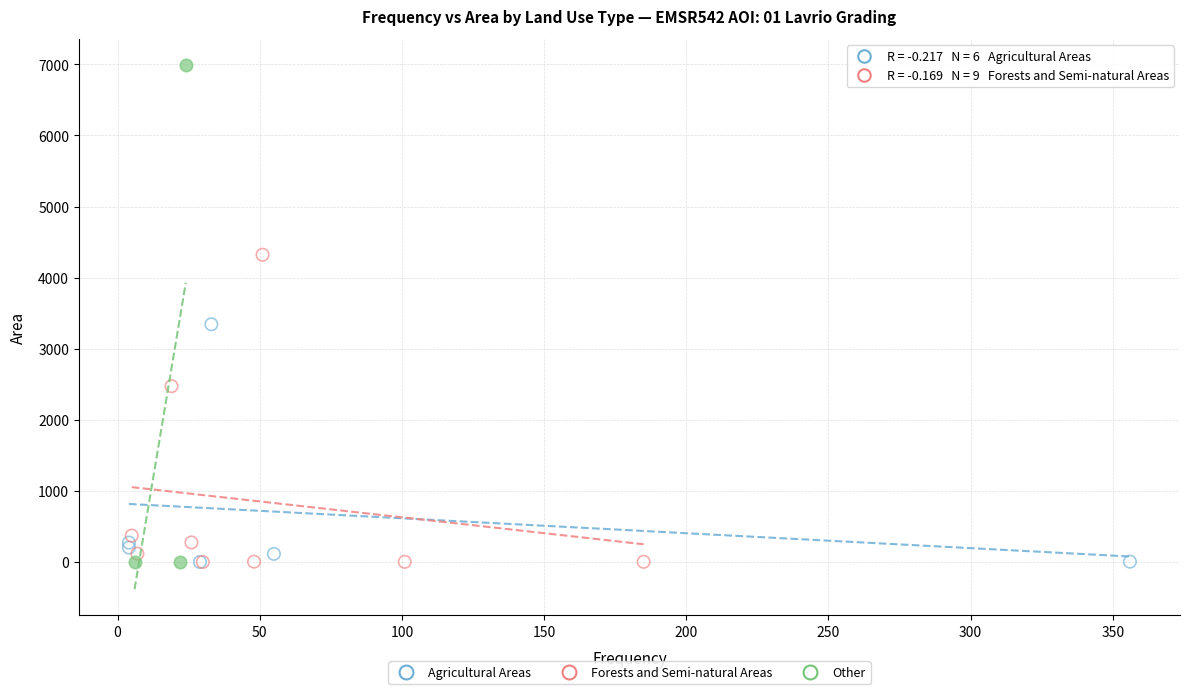

Which series contains the highest Y value?

Other